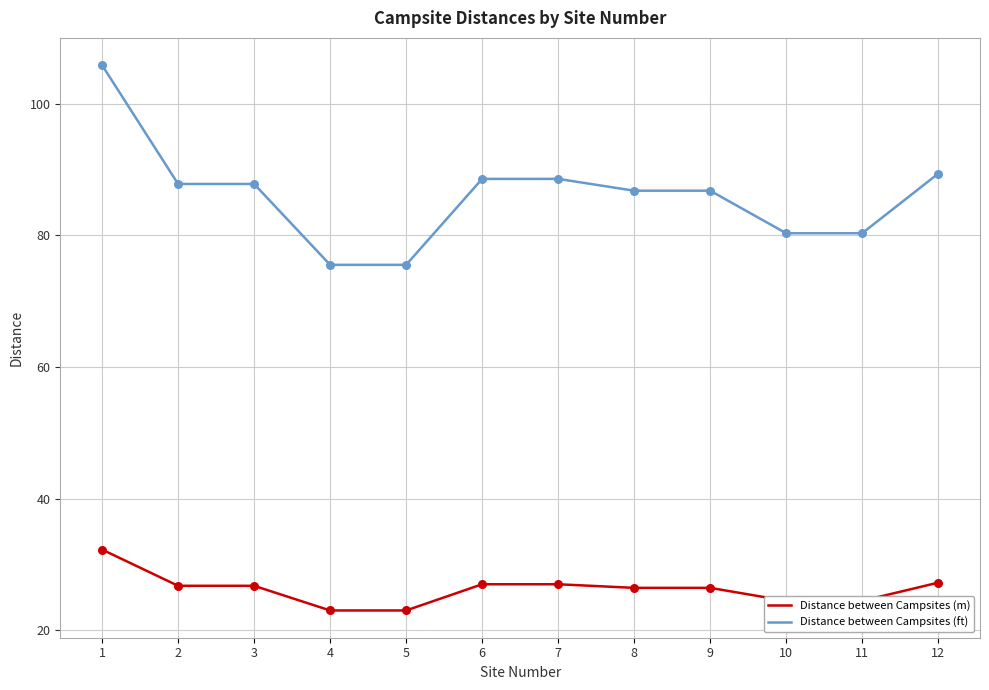

Which series has the largest total across all categories?

Distance between Campsites (ft)